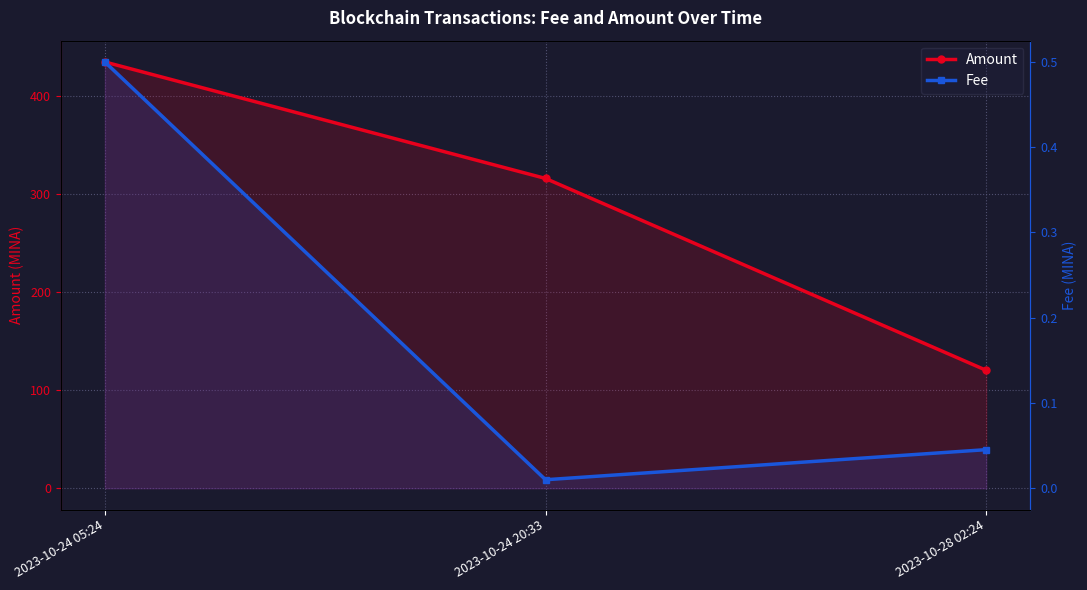

Rank the series at 2023-10-24 05:24 from highest to lowest value.

Amount, Fee